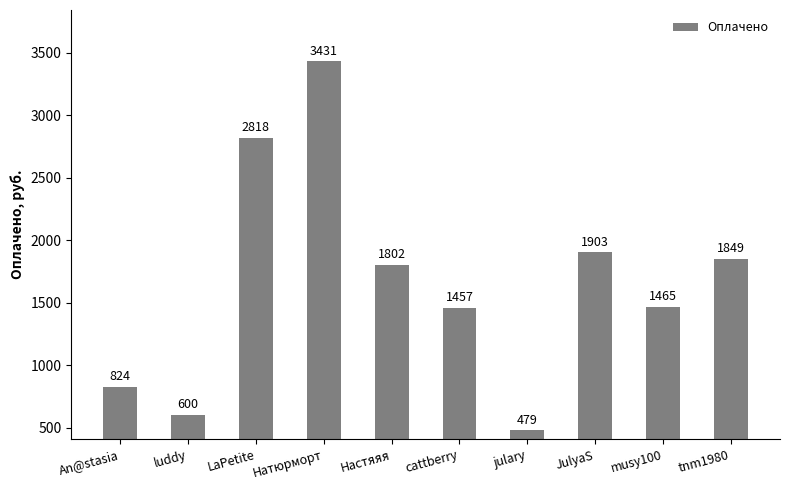

What is the average value?

1663